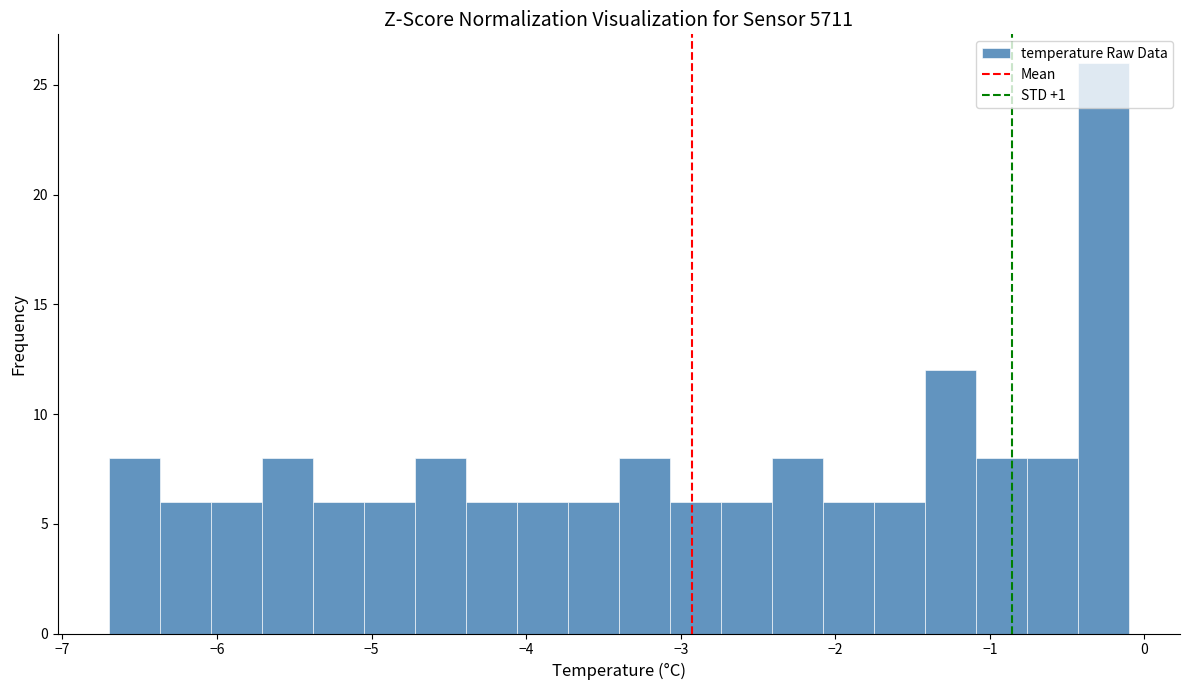

Read against the x-axis, roughly where is the centre of the tallest bar?

-0.3